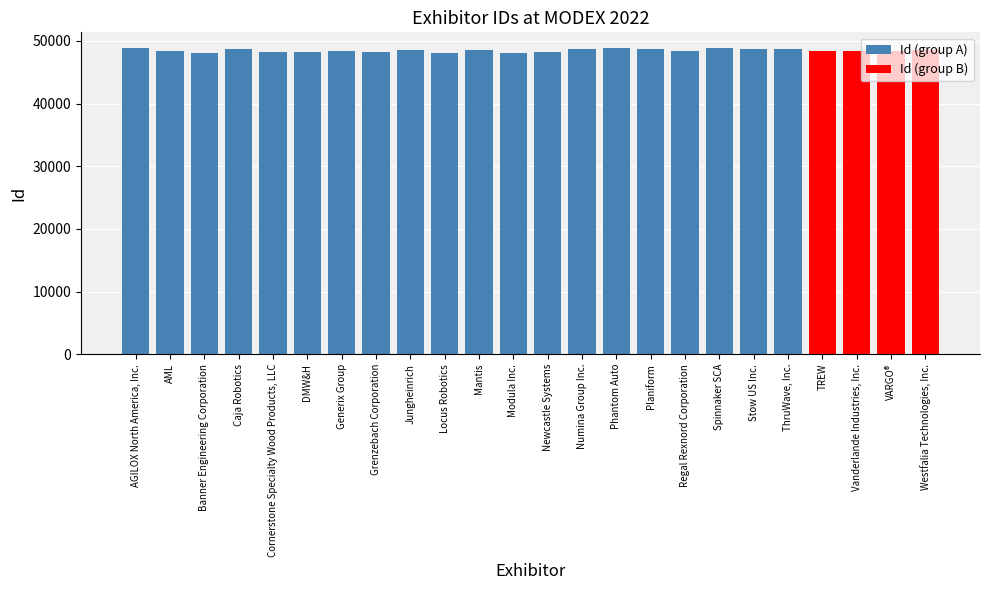

What is the label of the 8th bar from the left?

Grenzebach Corporation